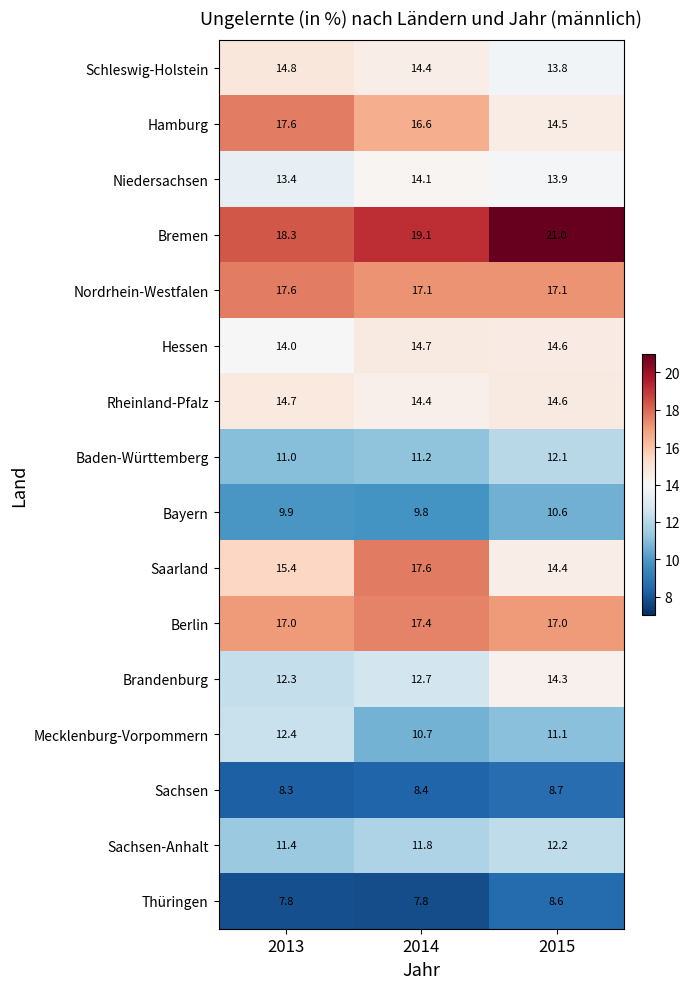

Between 2014 and 2015, which series saw the biggest shift?

Saarland